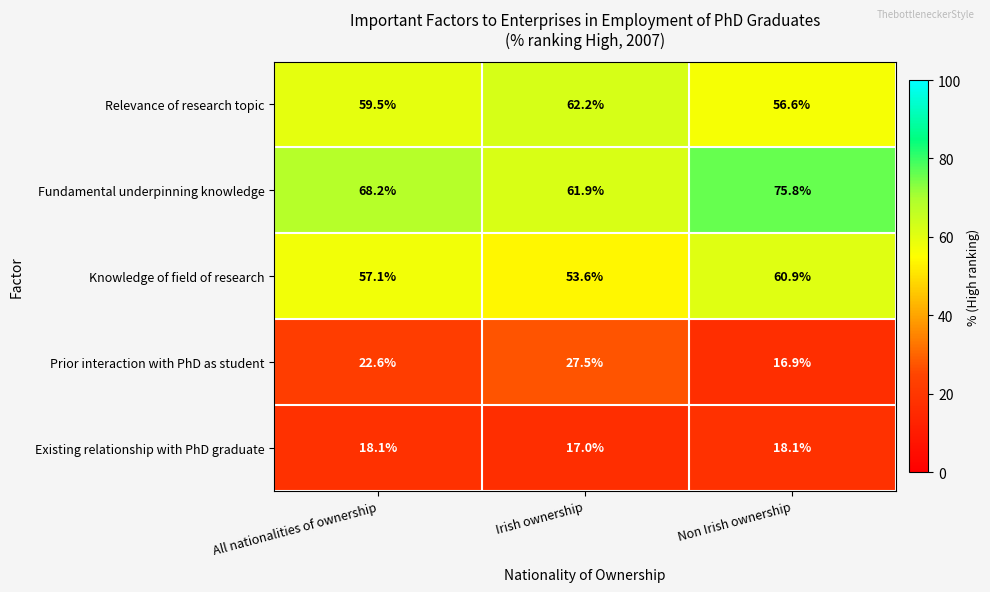

At which category does the chart reach its peak across all series?

Non Irish ownership